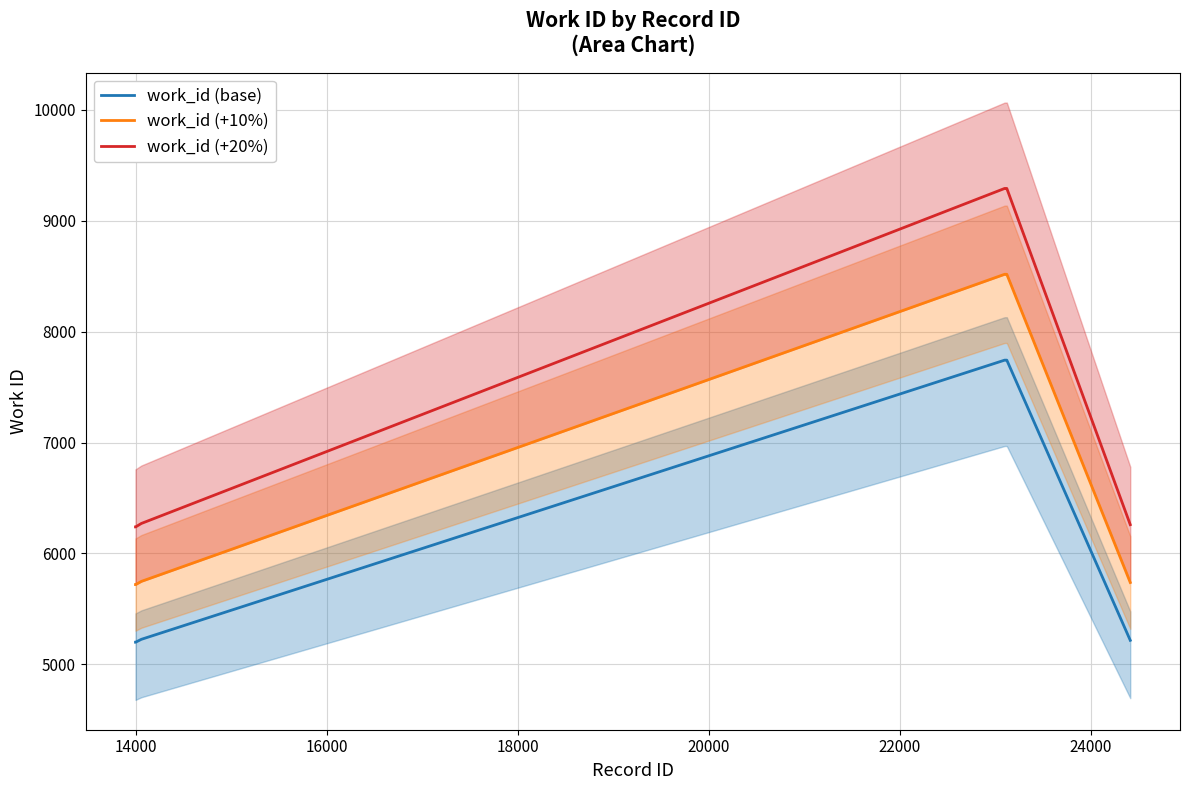

True or false: work_id (+20%) and work_id (base) intersect in this chart.

False